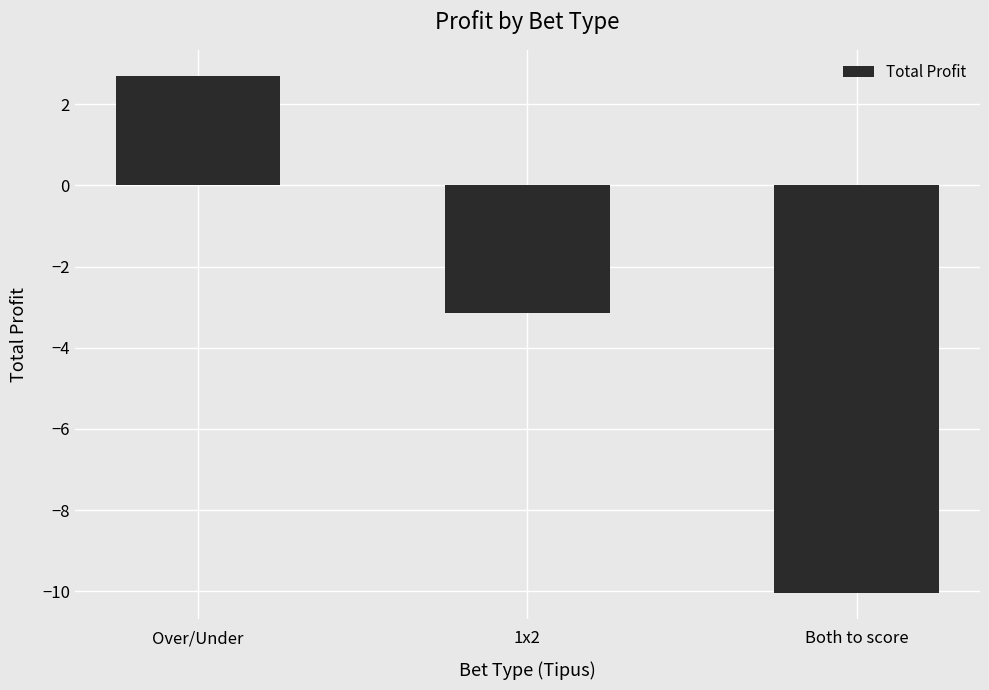

What is the label of the 3rd bar from the right?

Over/Under